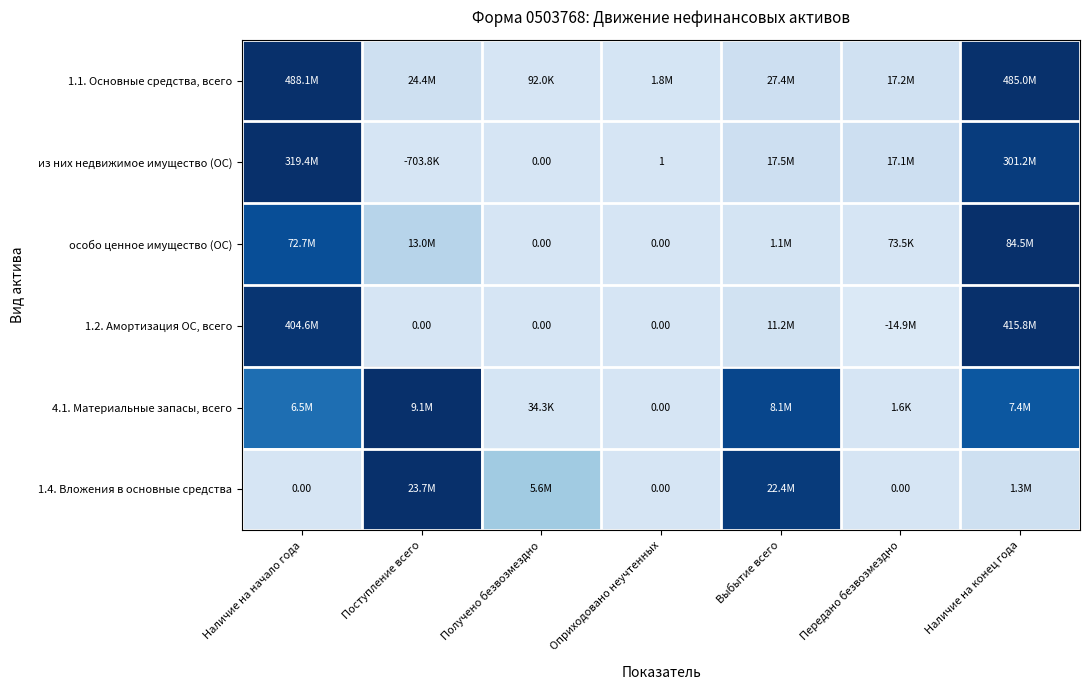

At which category is the sum across all series the highest?

Наличие на конец года